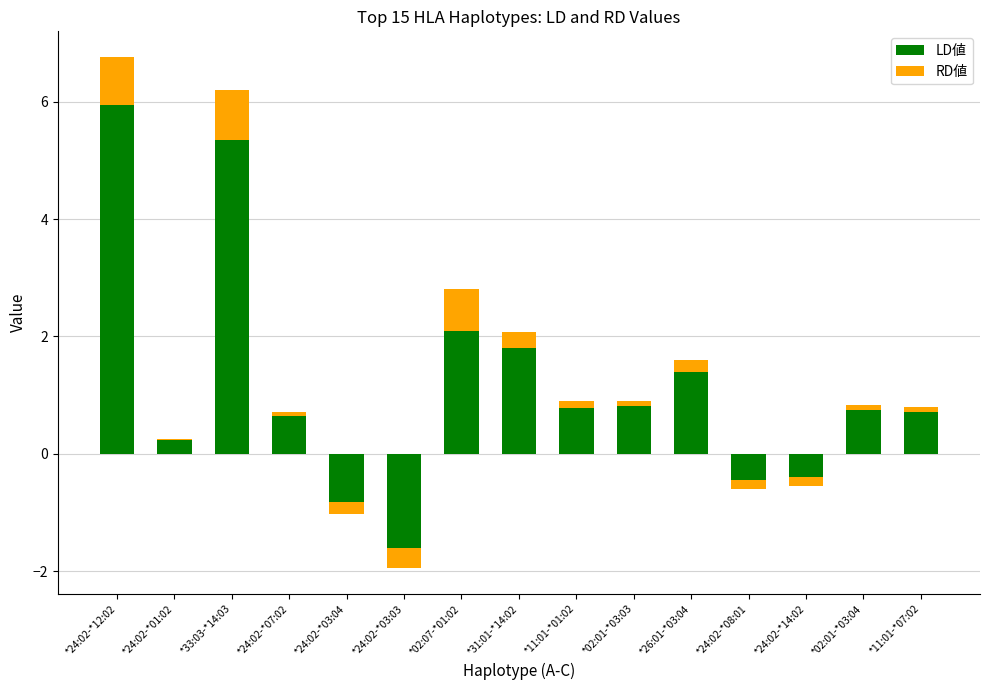

Where is LD値 nearest to the value 2?

*02:07-*01:02